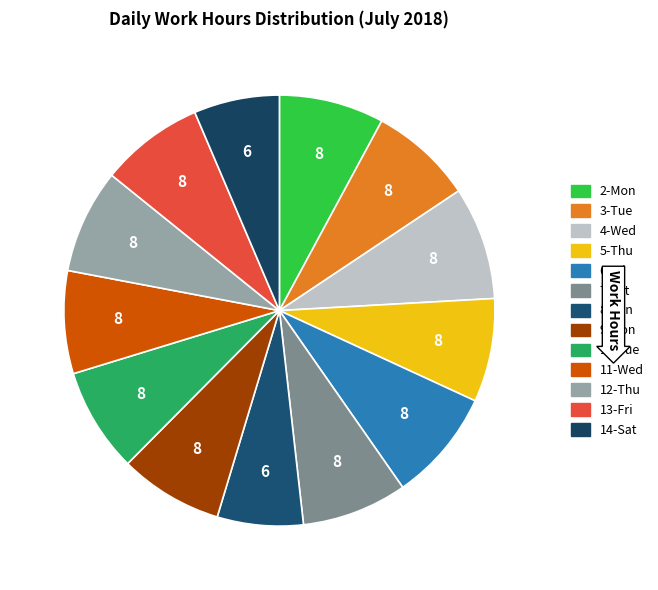

Count the number of slices in the pie.

13